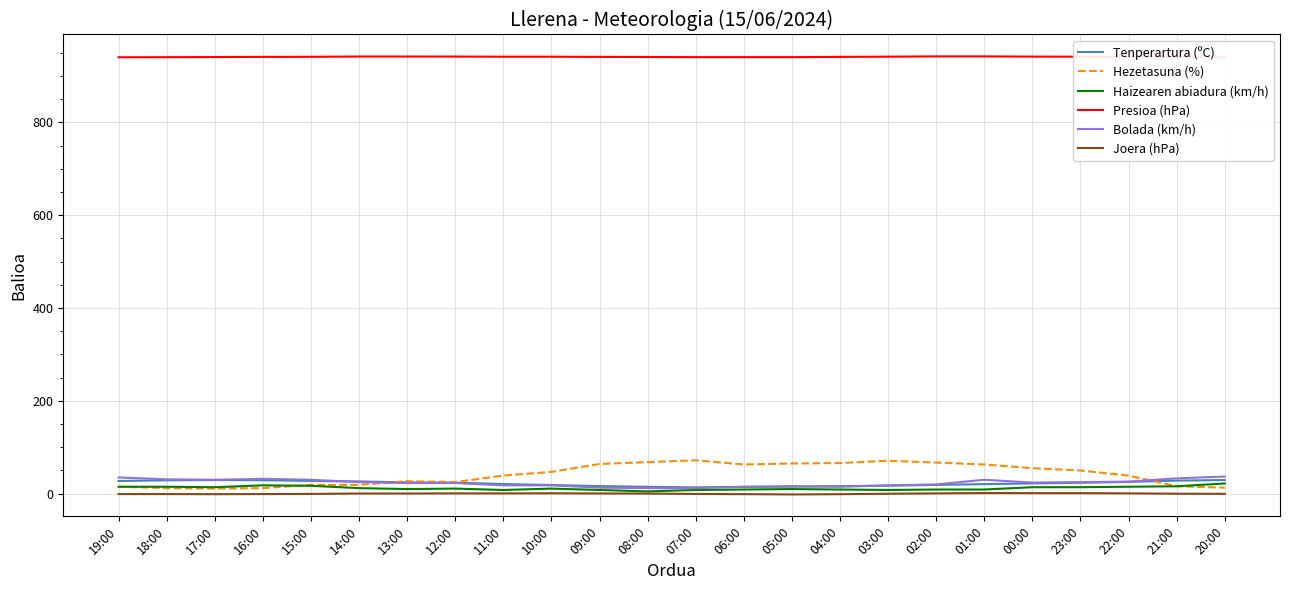

What are all the series names shown in the legend?

Tenperartura (ºC), Hezetasuna (%), Haizearen abiadura (km/h), Presioa (hPa), Bolada (km/h), Joera (hPa)